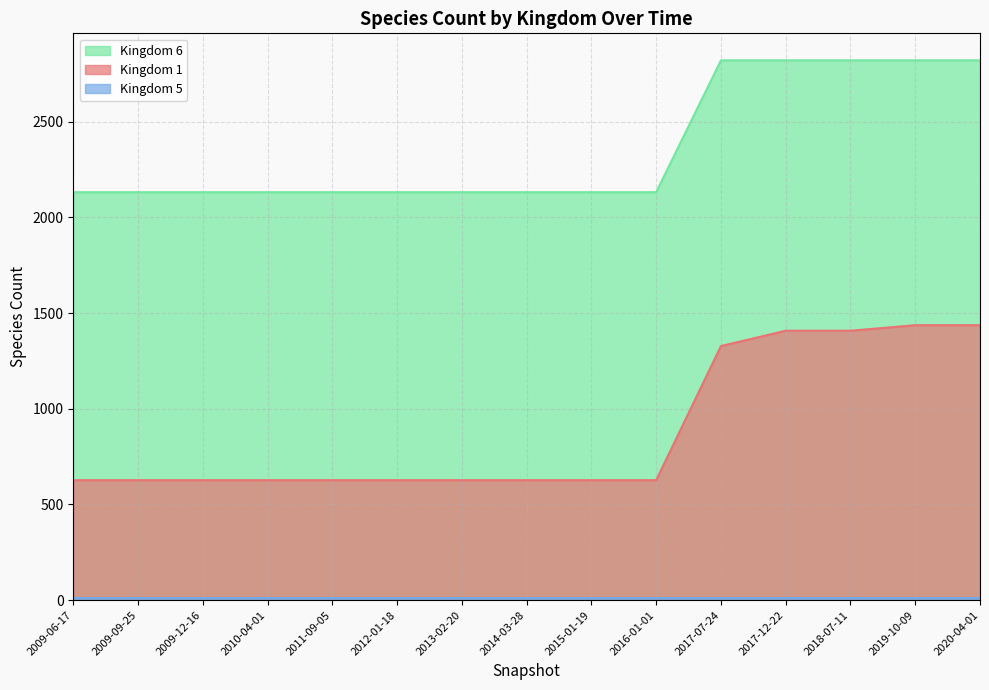

Between 2011-09-05 and 2009-06-17, which is larger?

2011-09-05